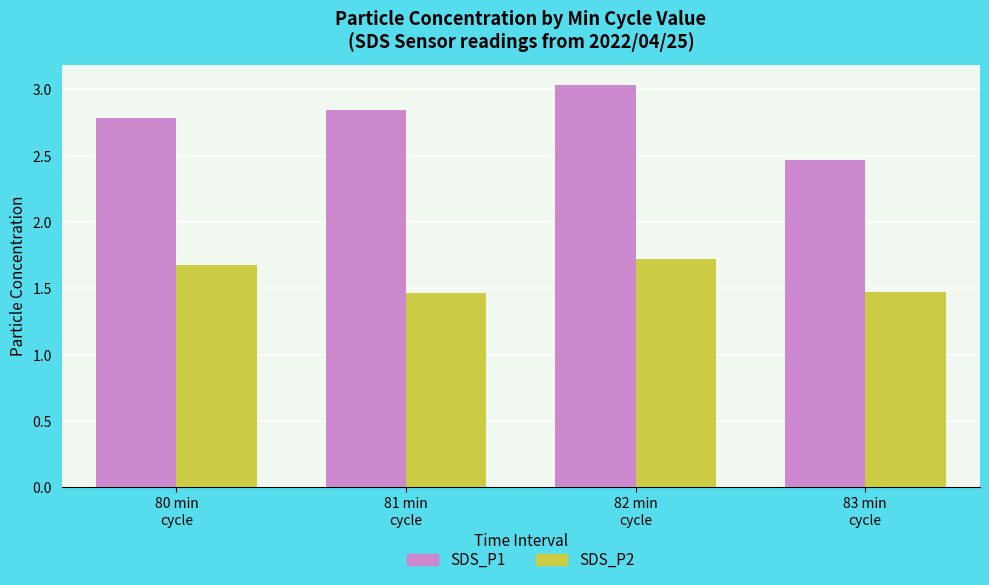

The value of SDS_P1 at 80 min
cycle is 2.8. True or false?

True